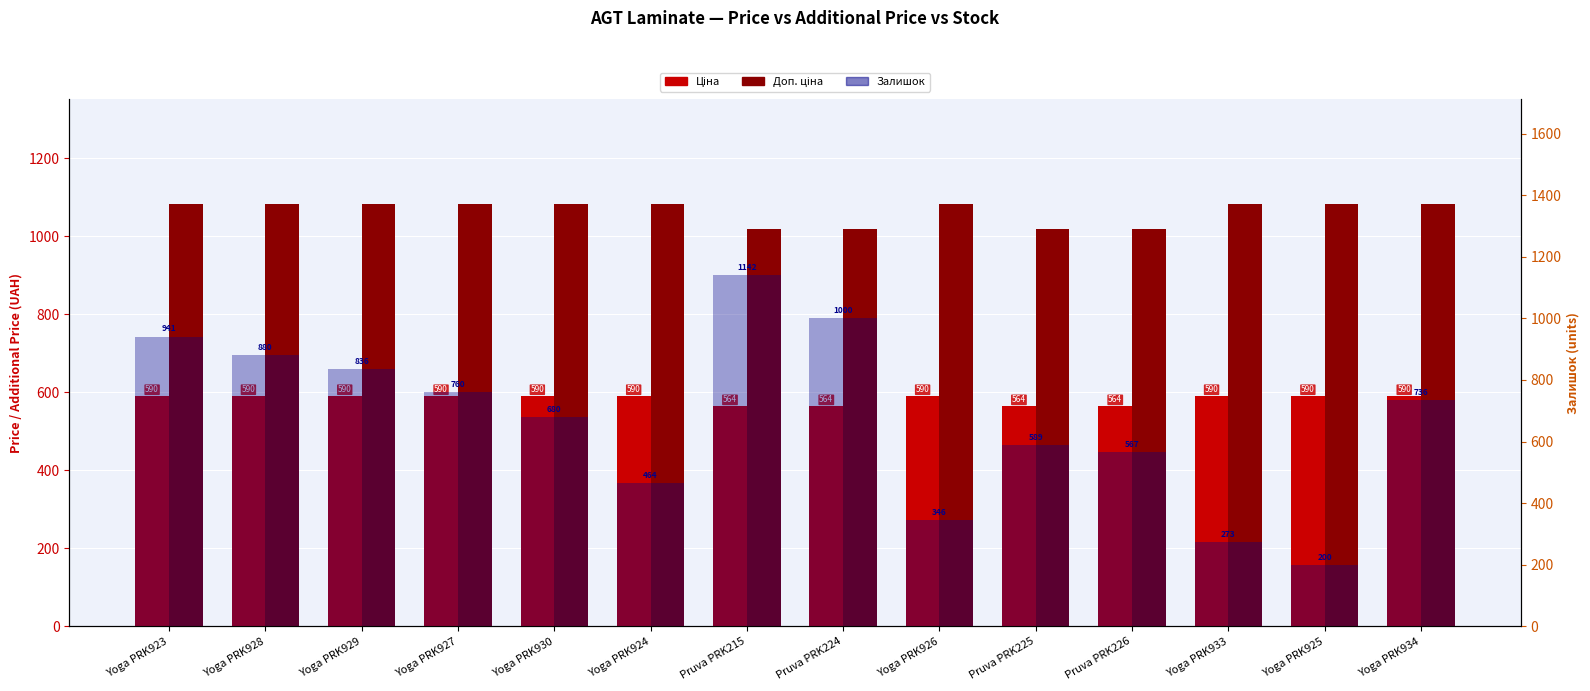

What is the difference between the maximum and minimum values in the Ціна series?

25.9